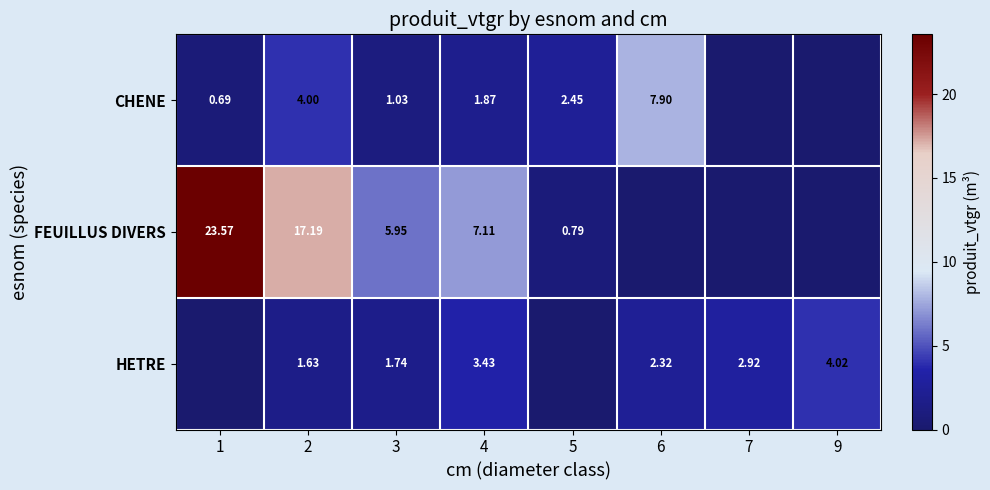

Is the value of CHENE at 6 greater than the value of FEUILLUS DIVERS at 3?

Yes